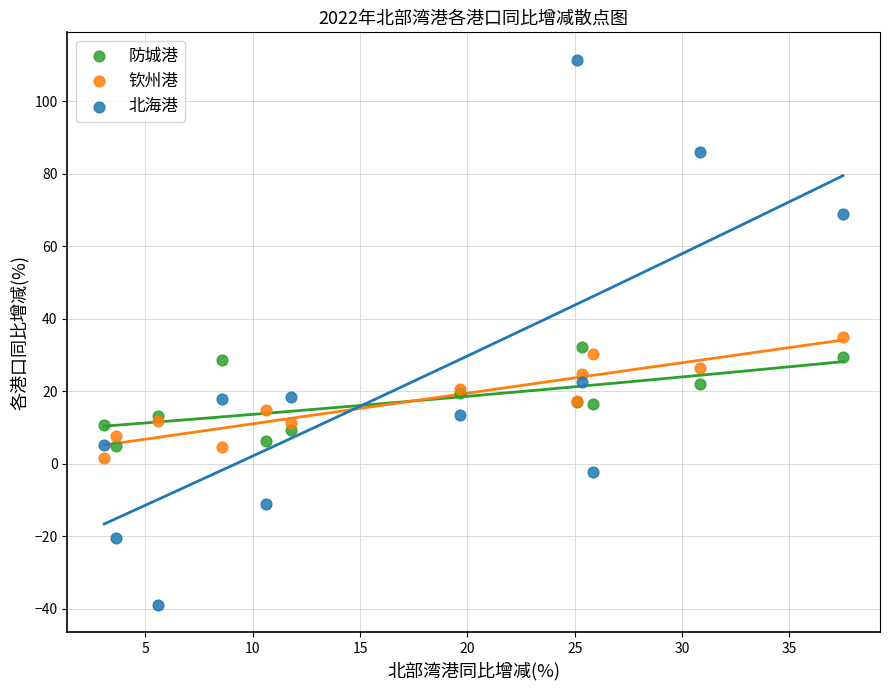

Which series contains the lowest Y value?

北海港